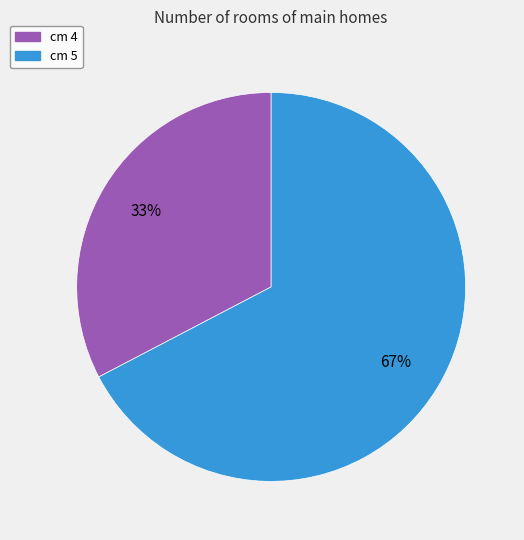

Does any single category account for the majority?

Yes